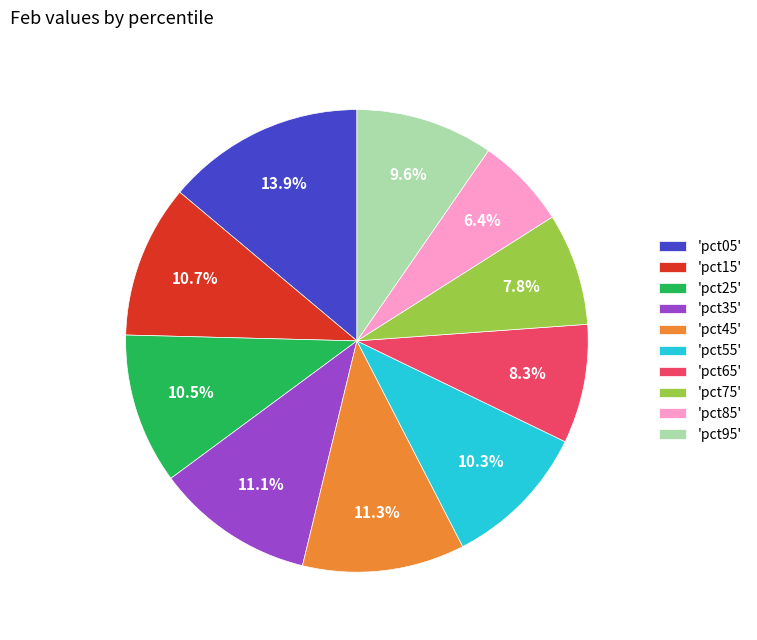

Is the sum of 'pct55' and 'pct75' greater than half?

No